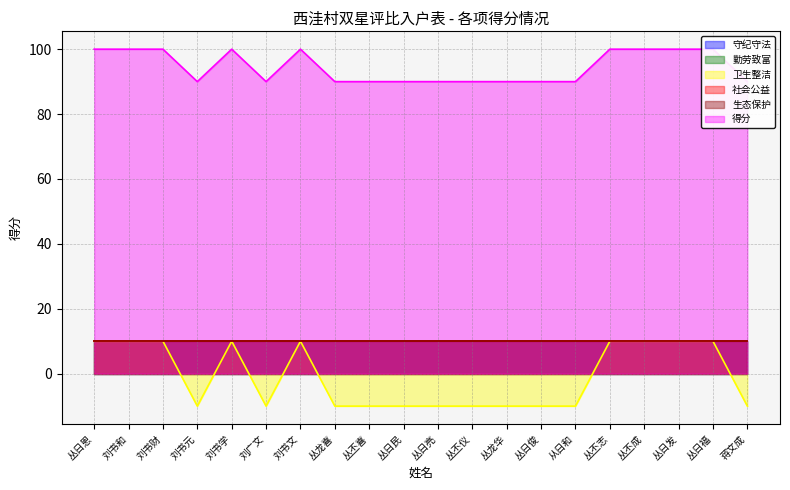

Which label corresponds to the largest value in the chart?

丛日恩